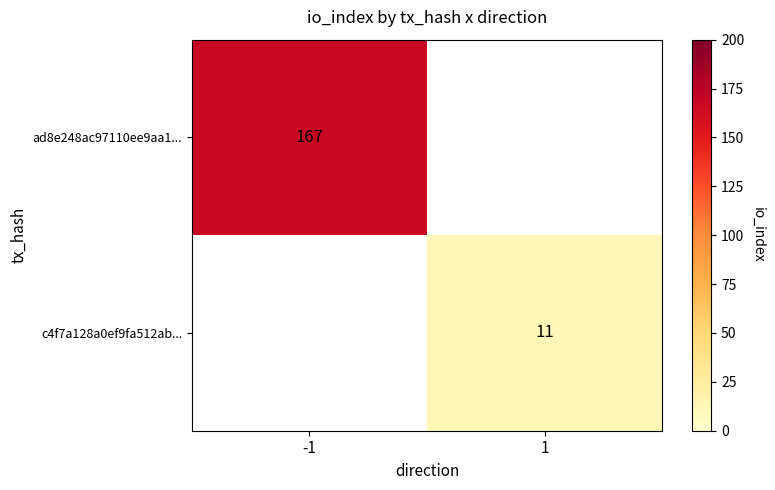

Is it true that ad8e248ac97110ee9aa1... equals 167.0 at -1?

True